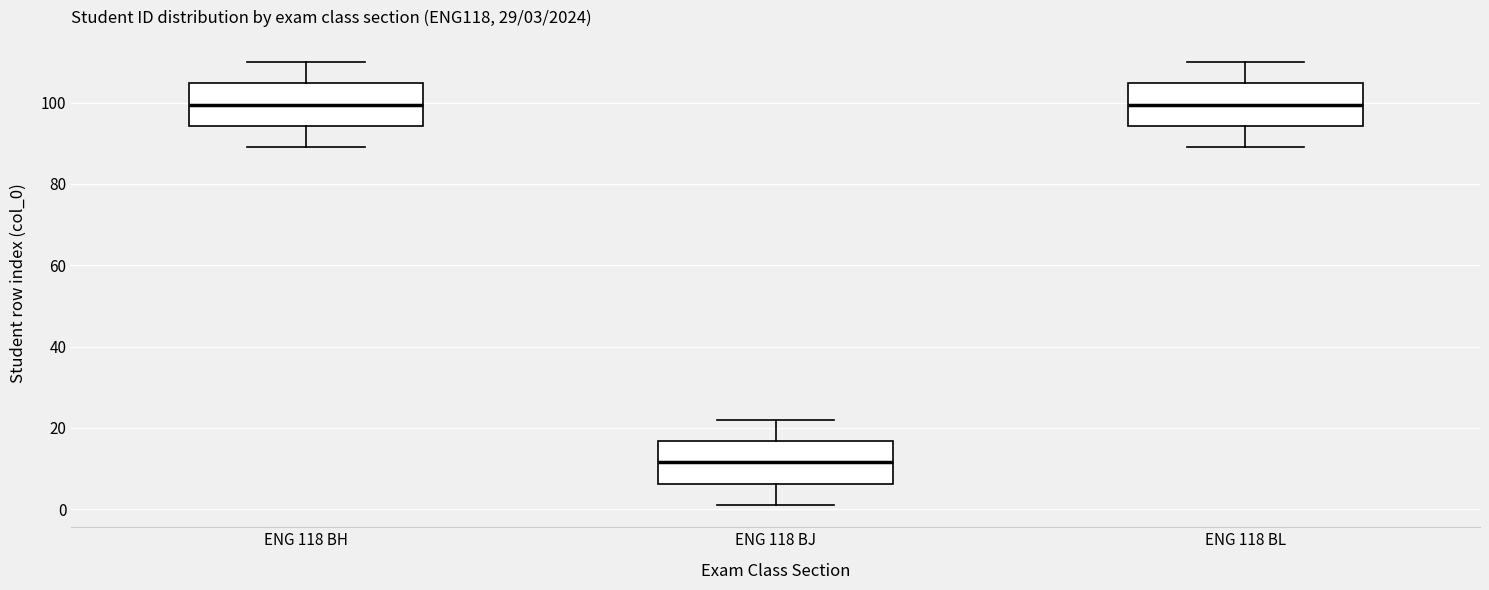

Which box's median line is the lowest?

ENG 118 BJ